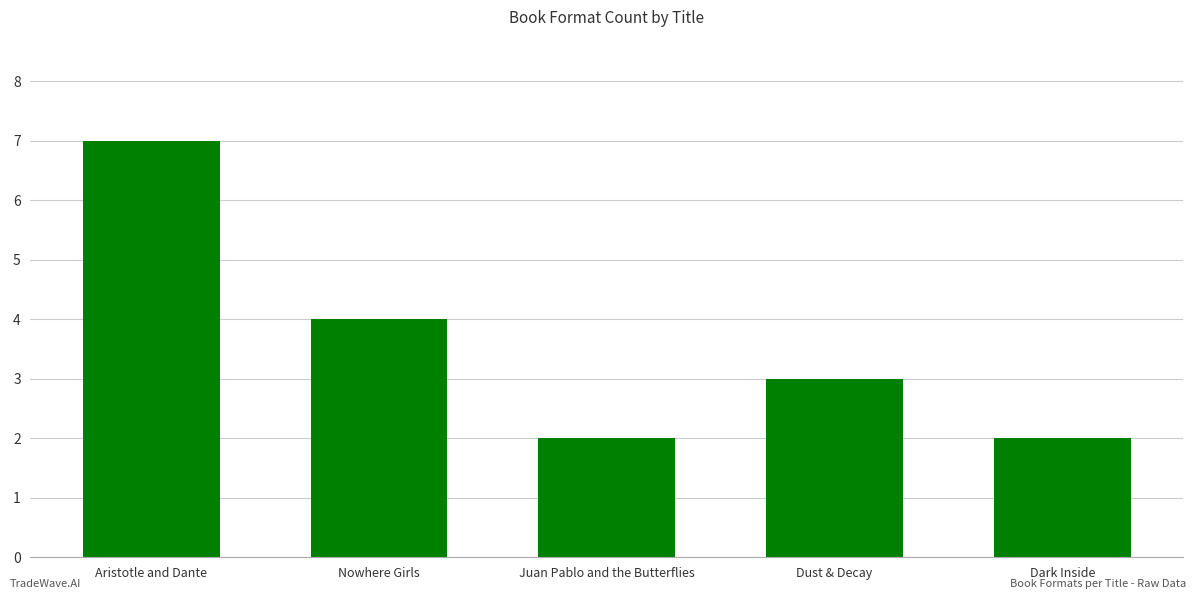

True or false: the data shows 2 at Juan Pablo and the Butterflies.

True